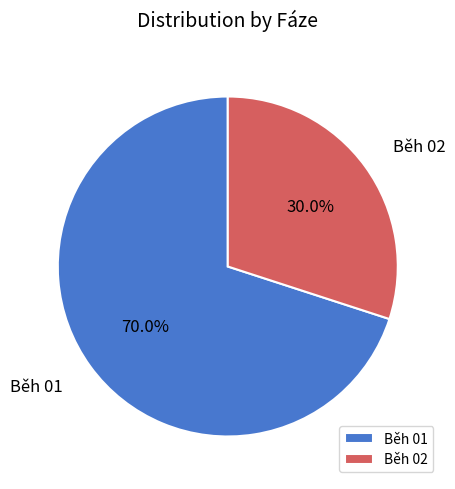

Which slice represents more than half of the pie?

Běh 01